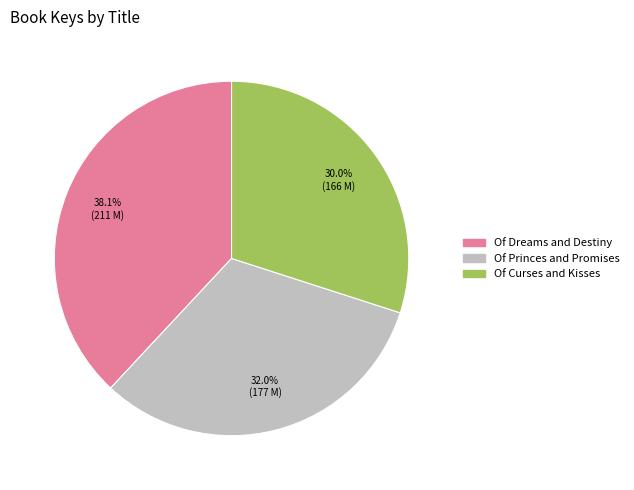

How many slices are in this pie chart?

3